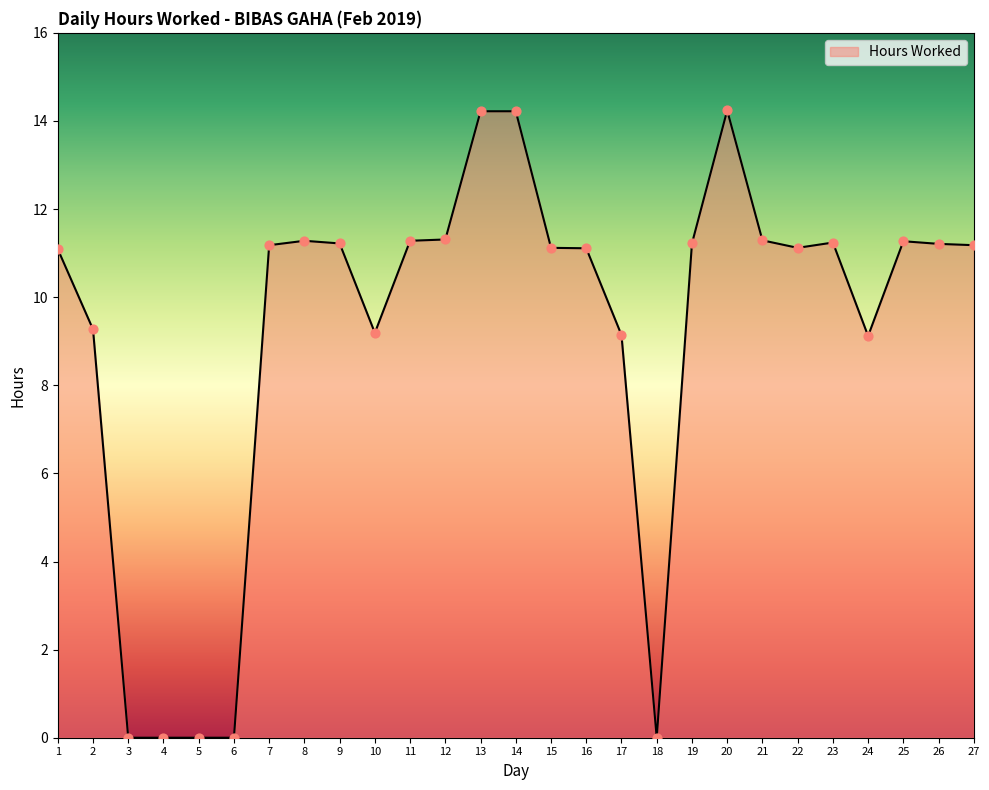

What is the ratio of the value at 21 to the value at 19?

1.0